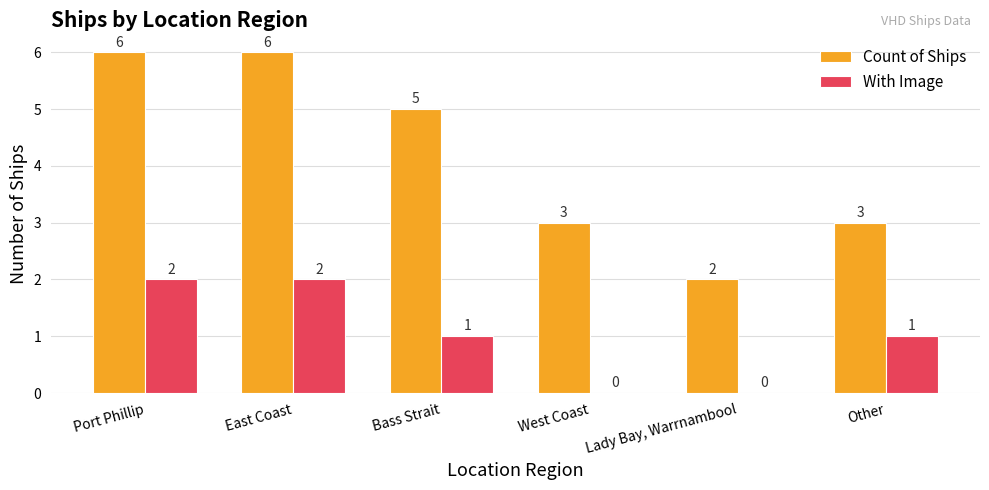

Read the Count of Ships value at Bass Strait.

5